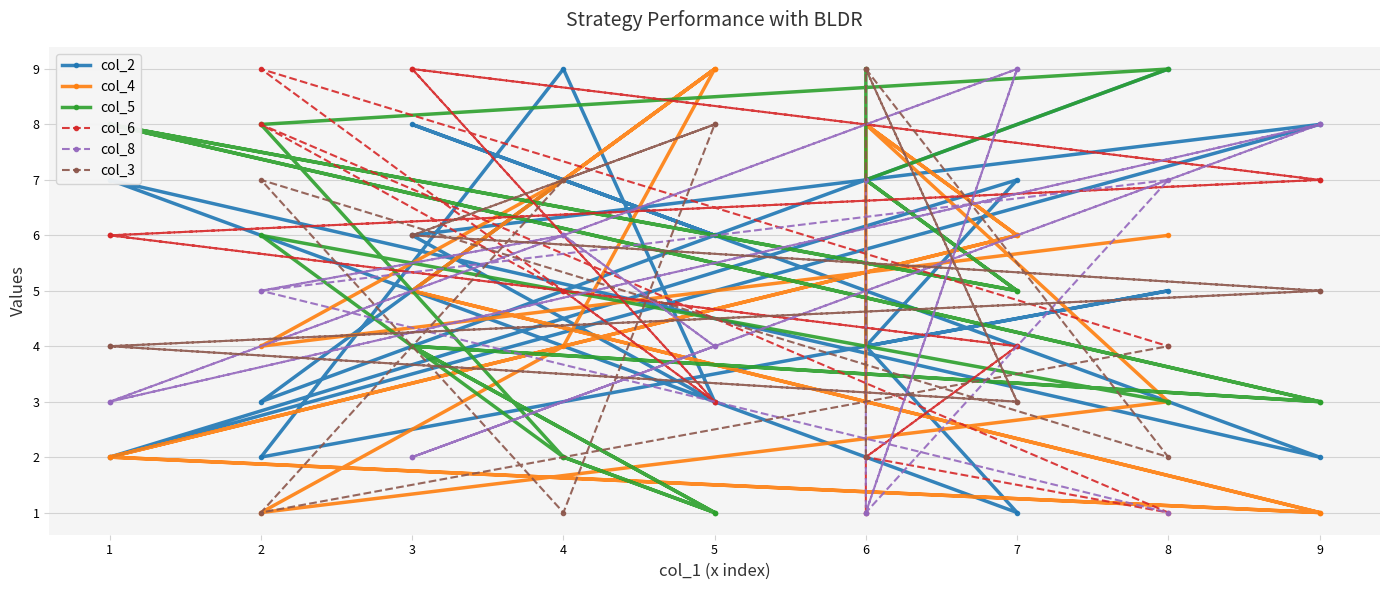

What are all the series names shown in the legend?

col_2, col_4, col_5, col_6, col_8, col_3